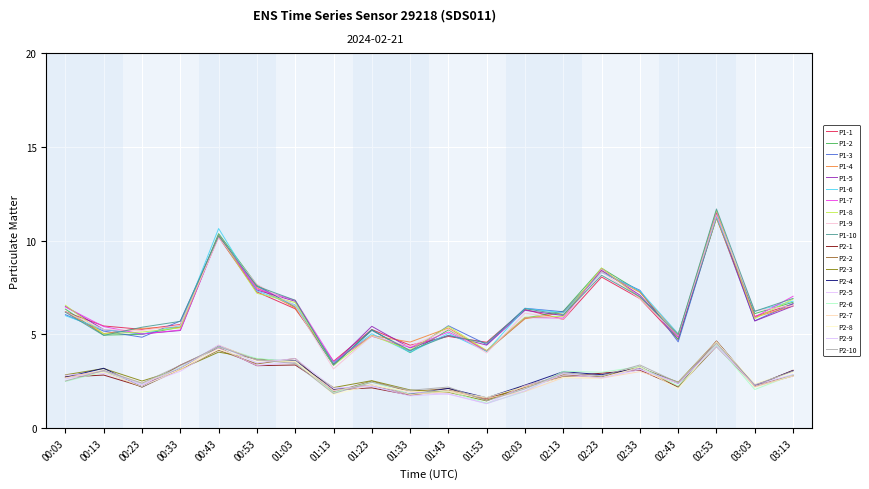

What is the spread (max minus min) of values at 01:33?

2.9